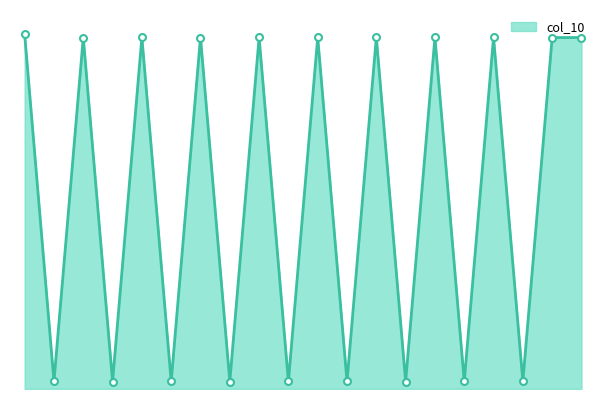

Where is the data nearest to the value 7636?

2009-06-30